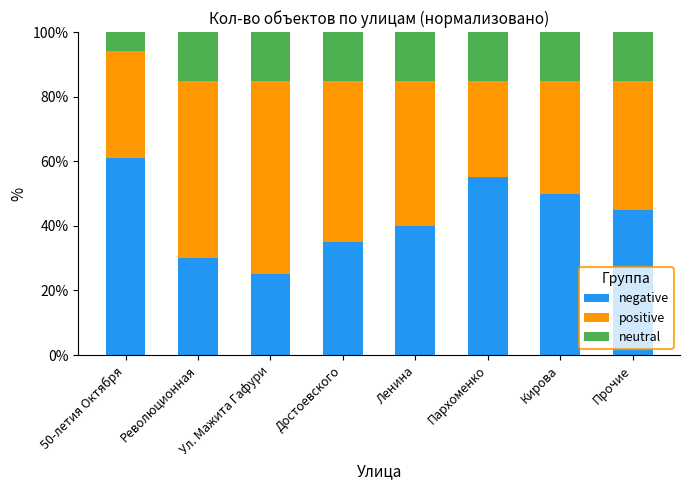

What is the difference between the negative values at Достоевского and Пархоменко?

20.0